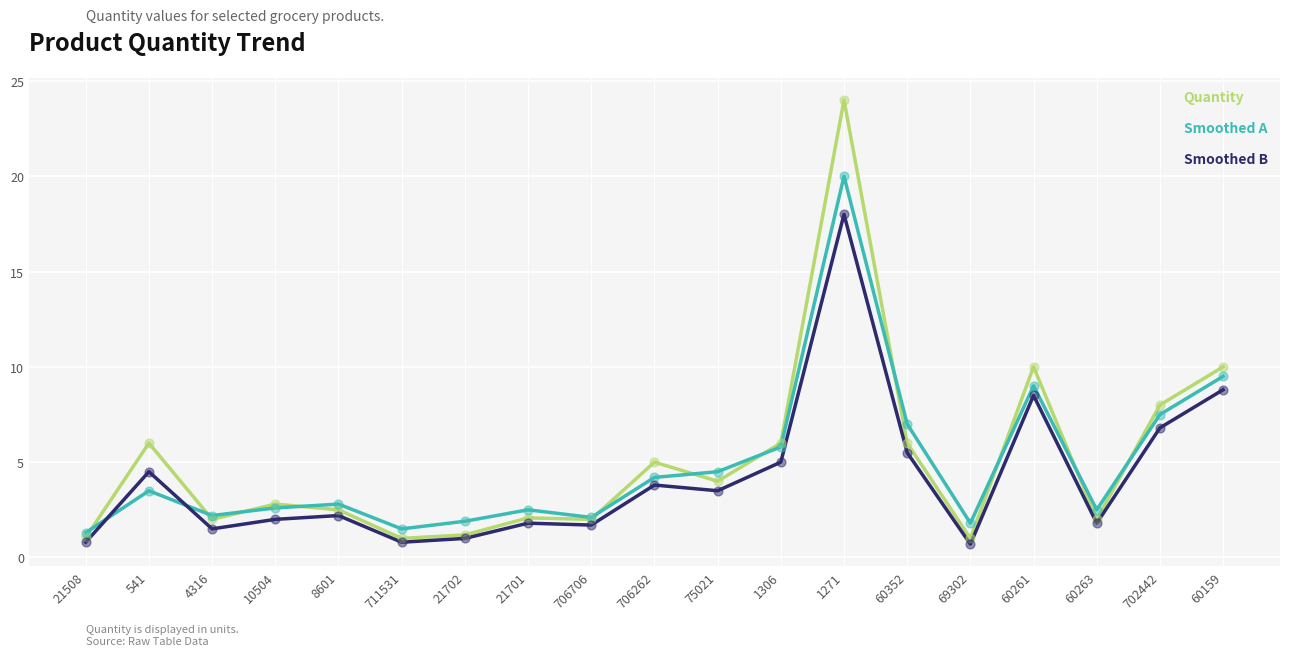

Which series has the largest total across all categories?

Quantity